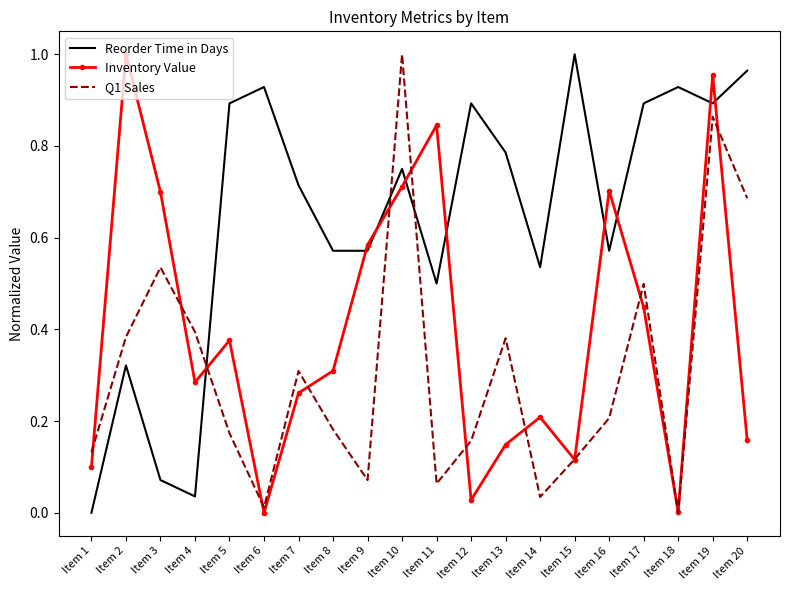

How many times do Reorder Time in Days and Q1 Sales cross each other?

3